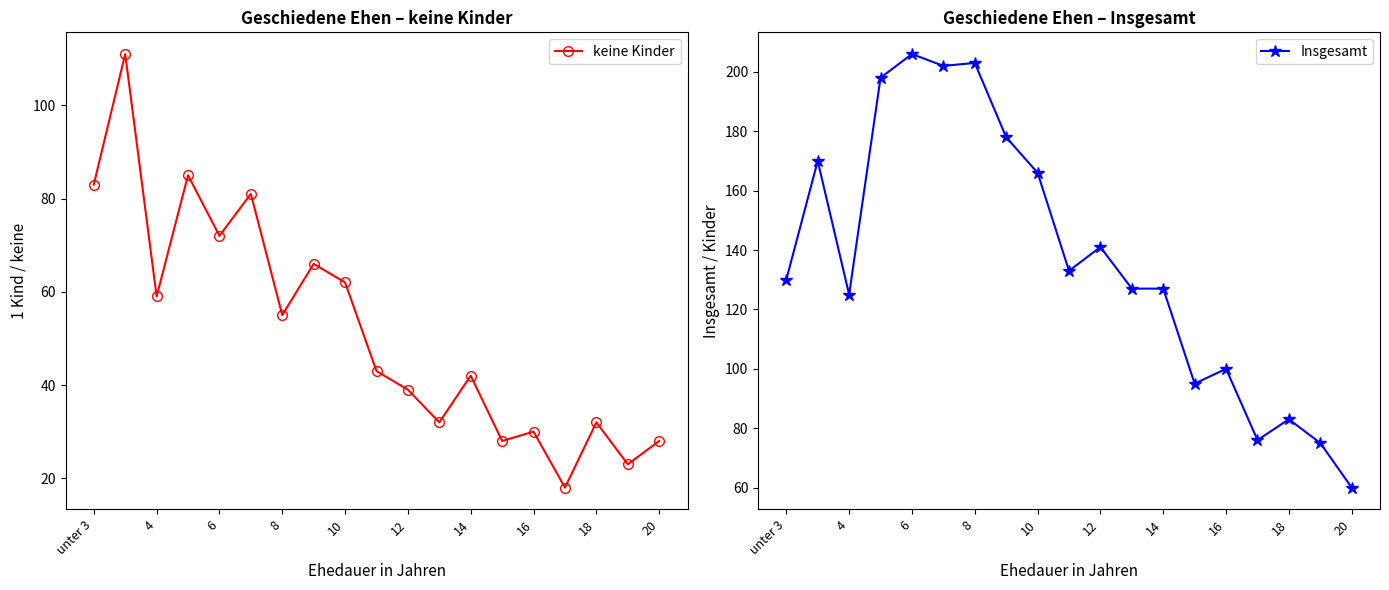

What is the total value across all series at 12?

283